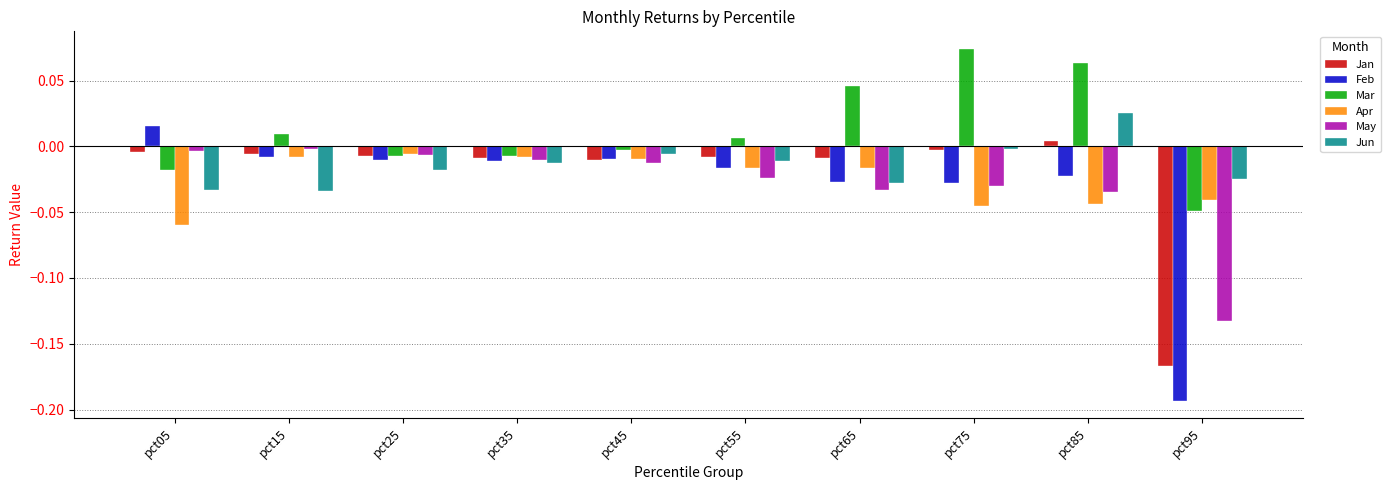

List the series in order of their peak value, lowest first.

Apr, May, Jan, Feb, Jun, Mar